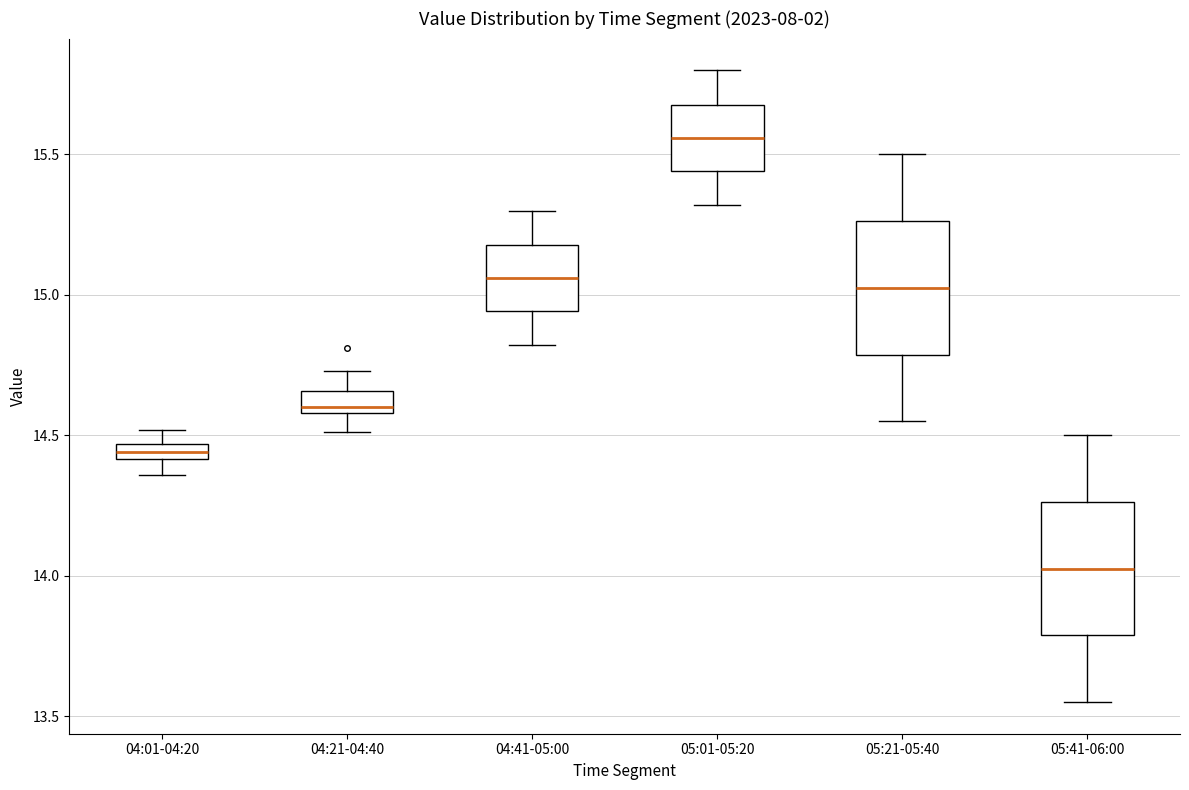

Which box has the lowest median line?

05:41-06:00